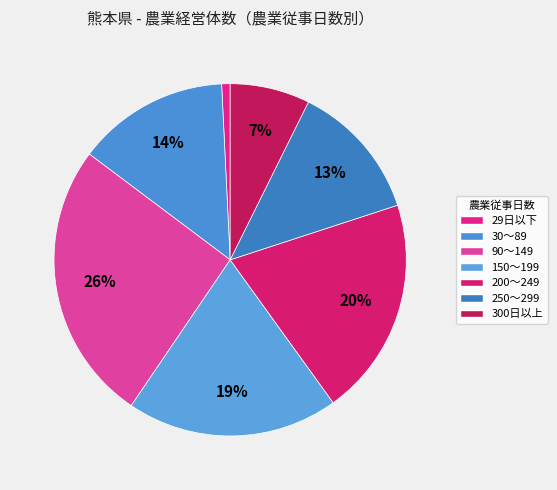

What portion of the pie excludes 300日以上?

92.7%